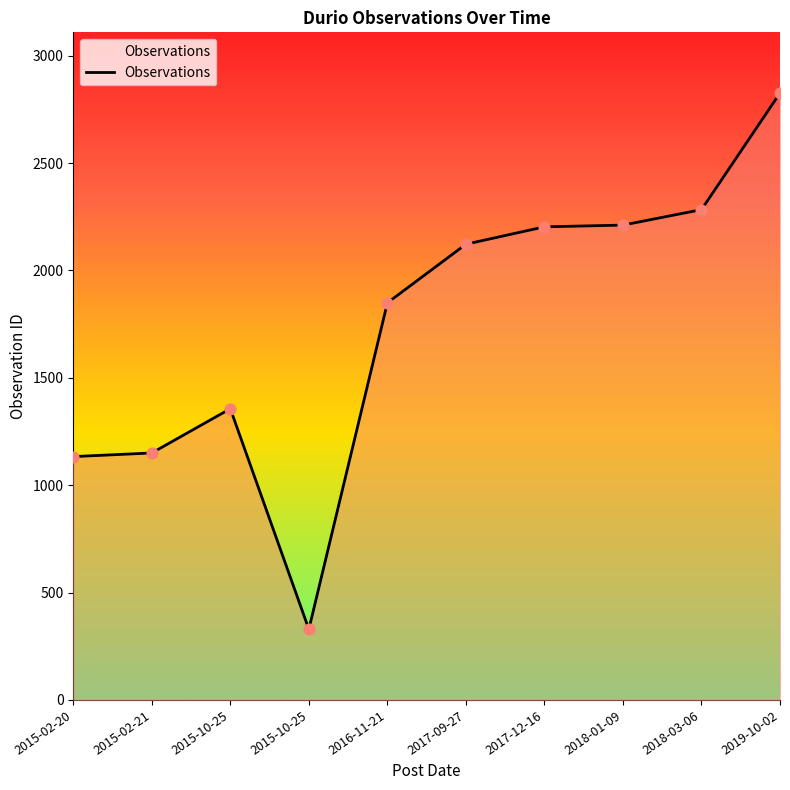

Which has a higher value, 2015-02-21 or 2018-01-09?

2018-01-09